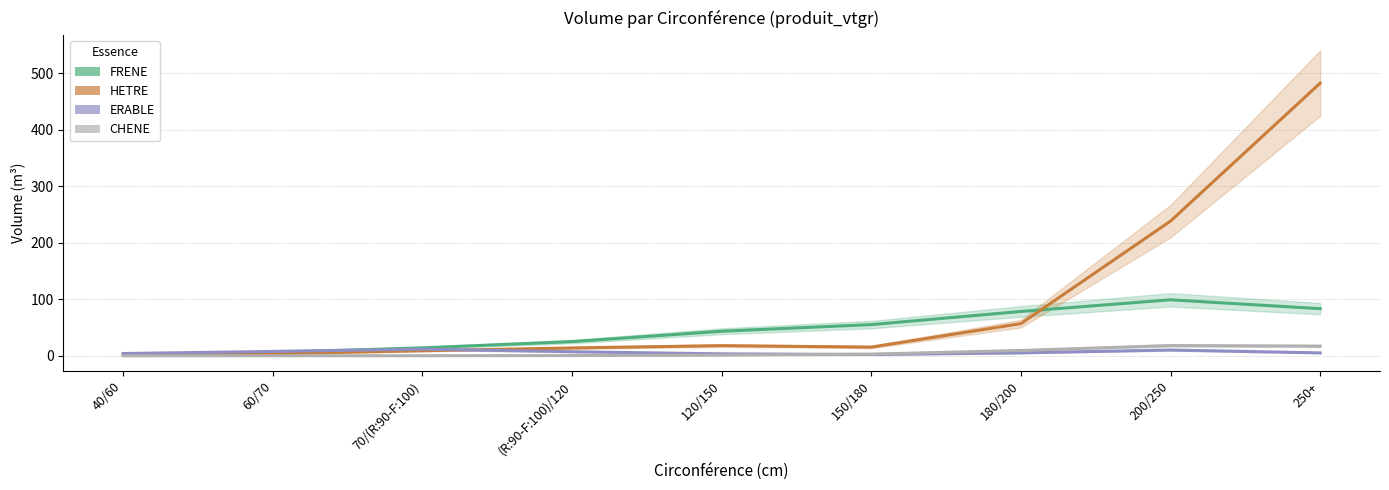

What is the maximum value for CHENE?

18.1